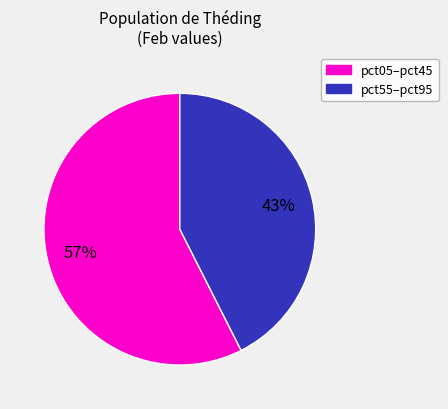

To the nearest percent, what is the average slice percentage?

50%